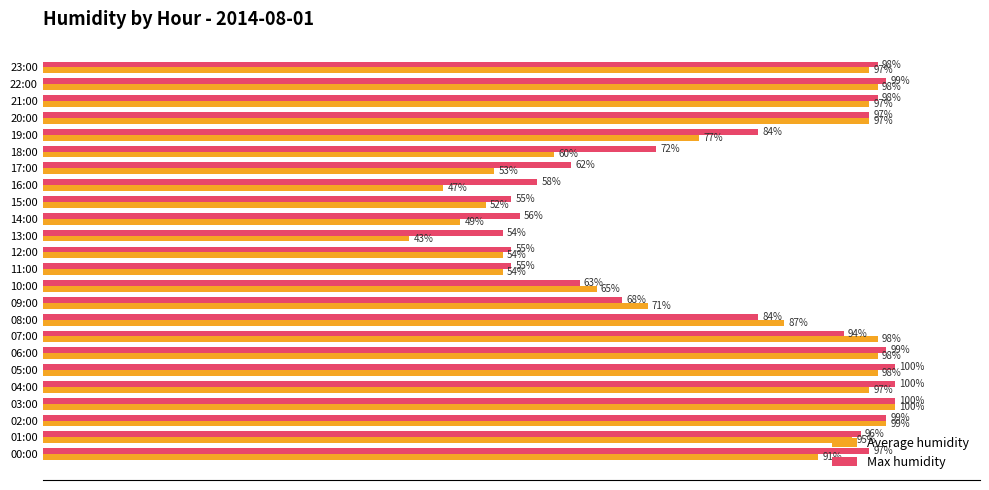

Where is Average humidity nearest to the value 71?

09:00